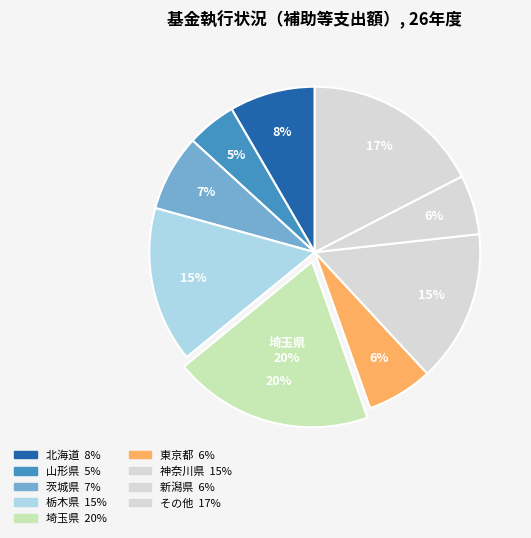

Is 千葉県 the majority of the pie?

No